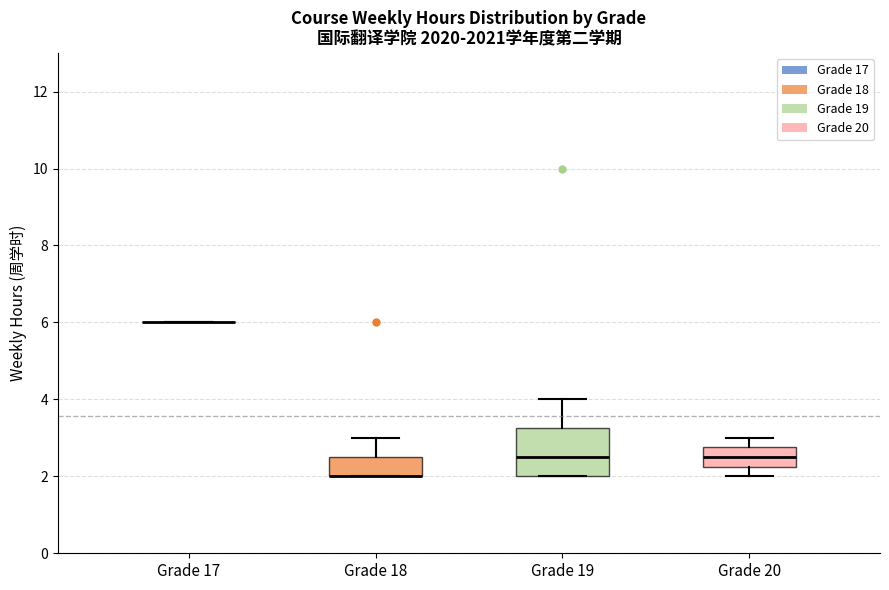

Reading left to right, read every box against the y-axis: the position of its median line, the range the box covers, and the ends of its whiskers. The values are not printed on the chart, so give them approximately, as read against the axis.

Grade 17: box collapsed to a line at 6.0, whiskers 6.0 to 6.0
Grade 18: median 2.0 (drawn on the box's lower edge), box 2.0 to 2.6, whiskers 2.0 to 3.0
Grade 19: median 2.6, box 2.0 to 3.2, whiskers 2.0 to 4.0
Grade 20: median 2.6, box 2.2 to 2.8, whiskers 2.0 to 3.0